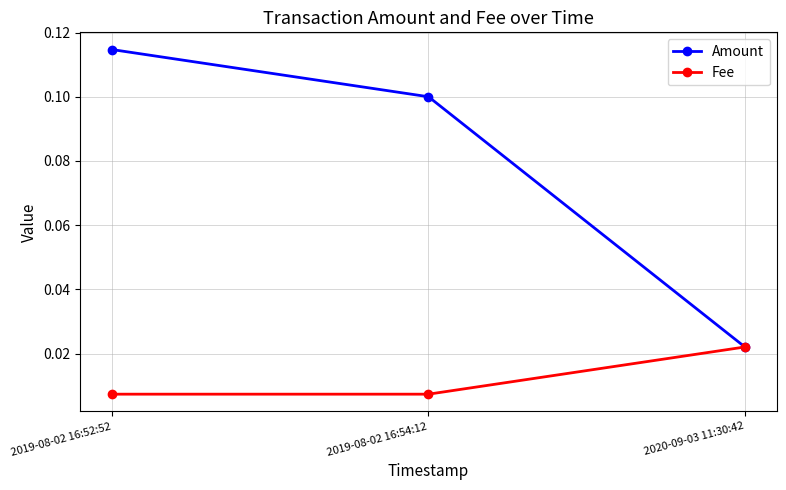

Is the value of Fee at 2020-09-03 11:30:42 greater than the value of Amount at 2019-08-02 16:54:12?

No